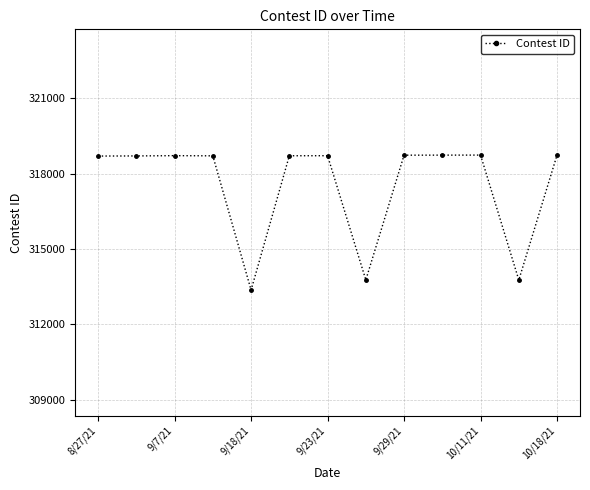

True or false: there are more than 0 points higher than both neighbors.

True